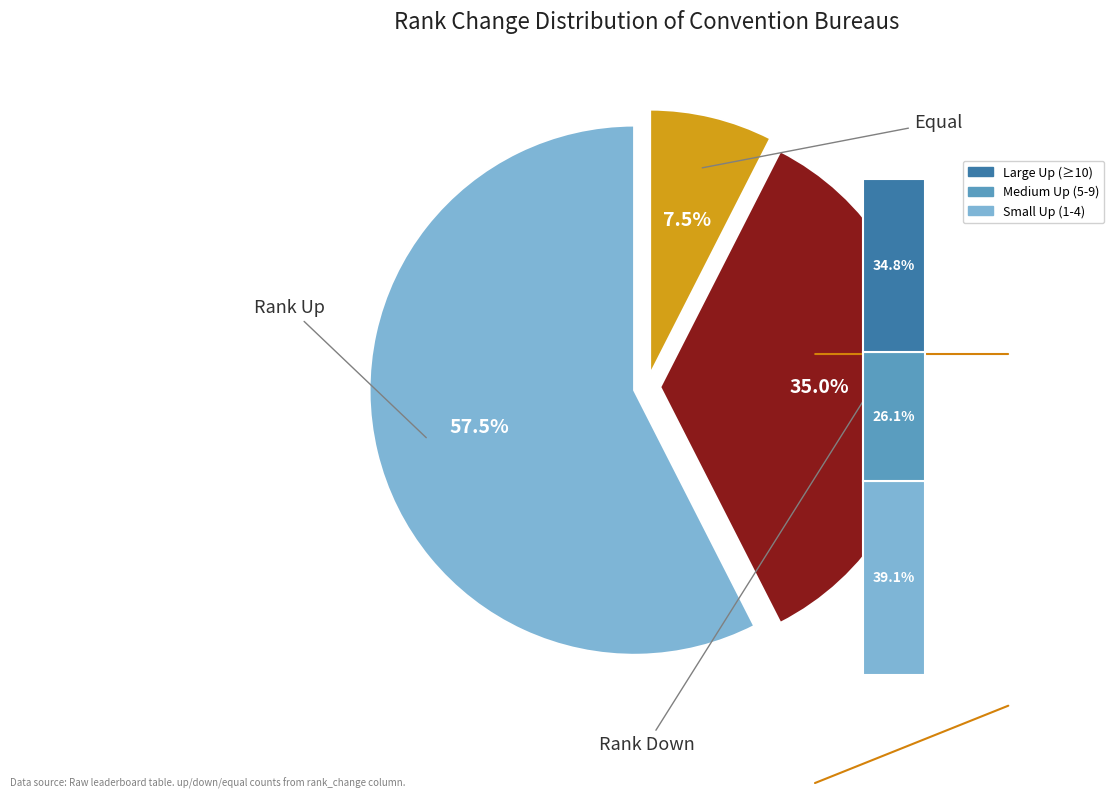

Which has a higher value, down or equal?

down